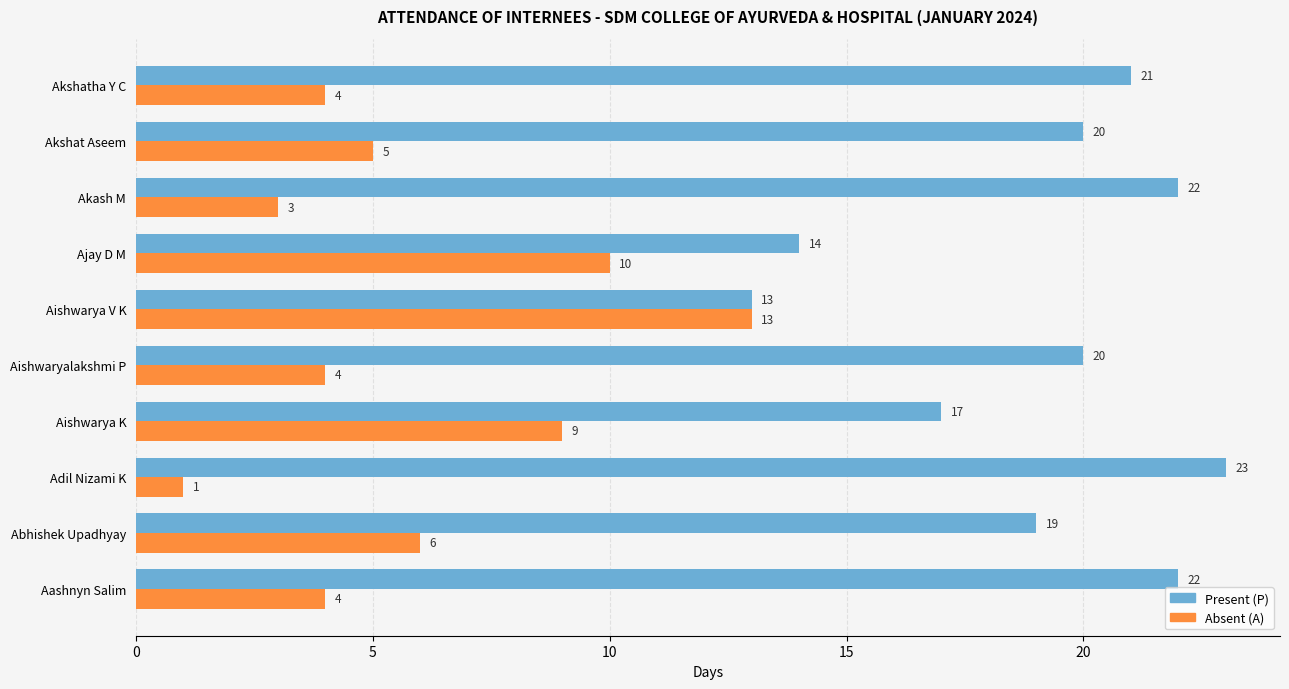

Which category has the highest value in the Present (P) series?

Adil Nizami K